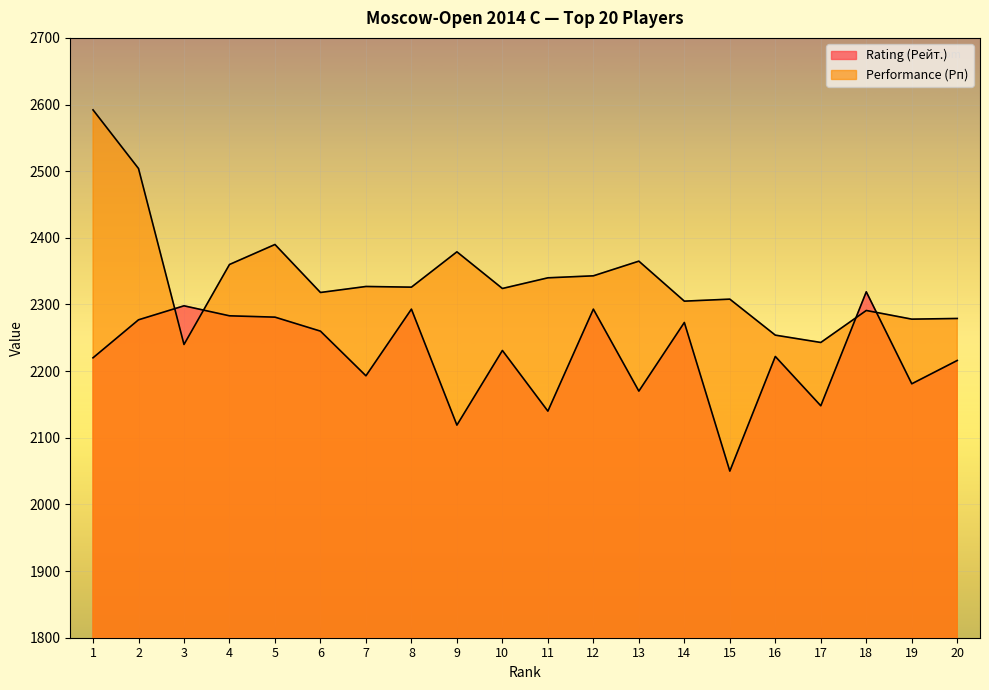

What is the sum of all Rating (Рейт.) values?

44467